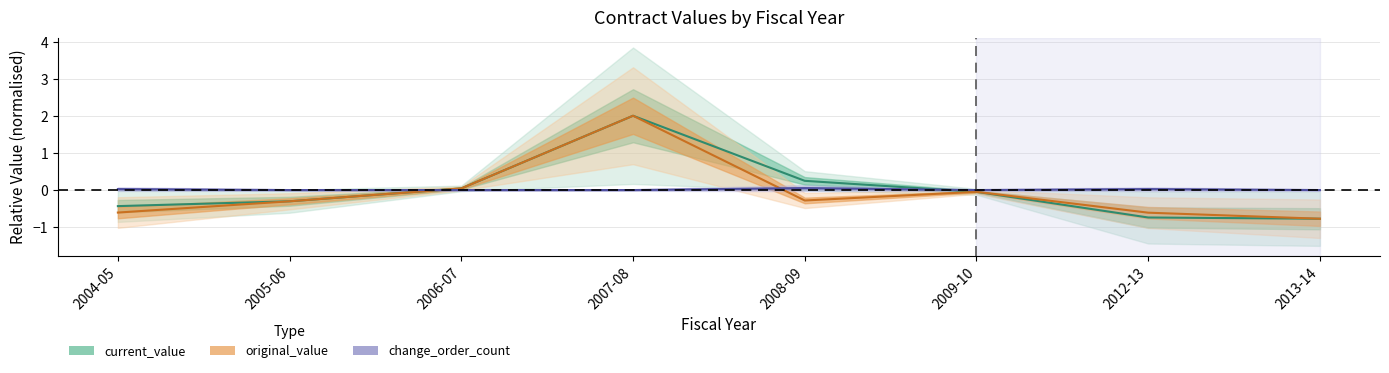

What is the difference between the maximum and minimum values in the change_order_count series?

0.1